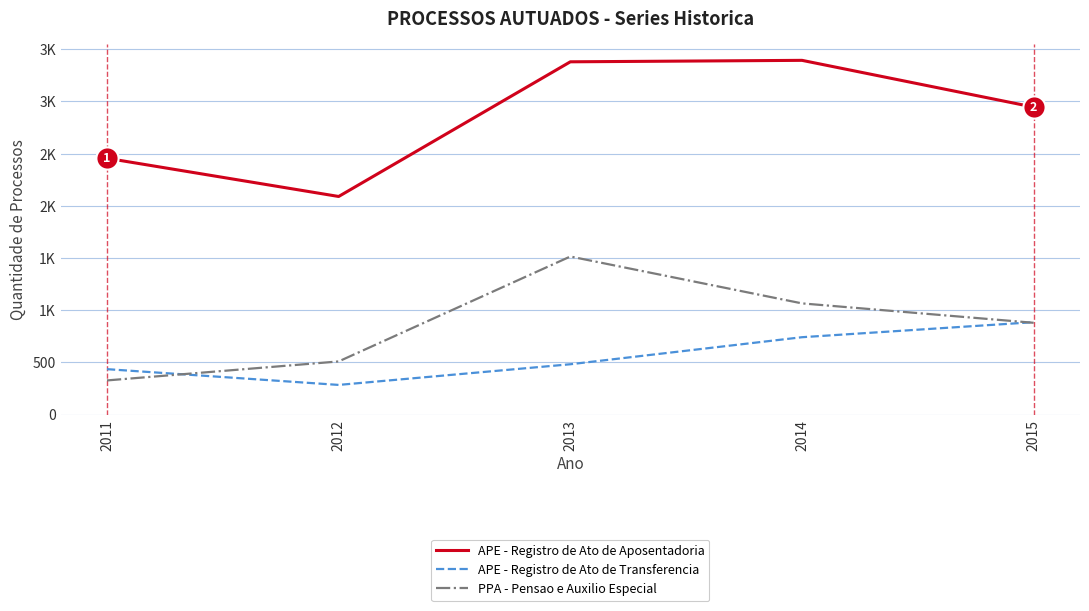

What is the value of the APE - Registro de Ato de Aposentadoria point at the 3rd from the left?

3380